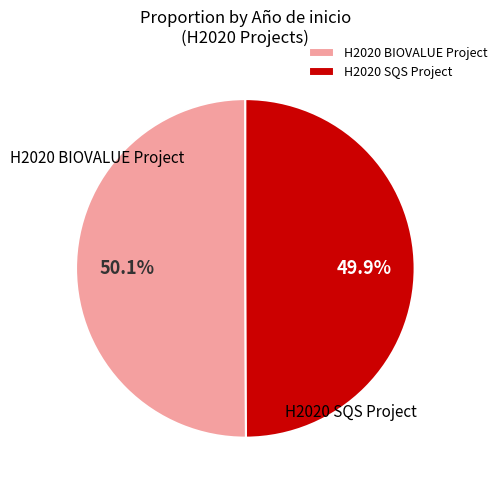

How many slices are in this pie chart?

2